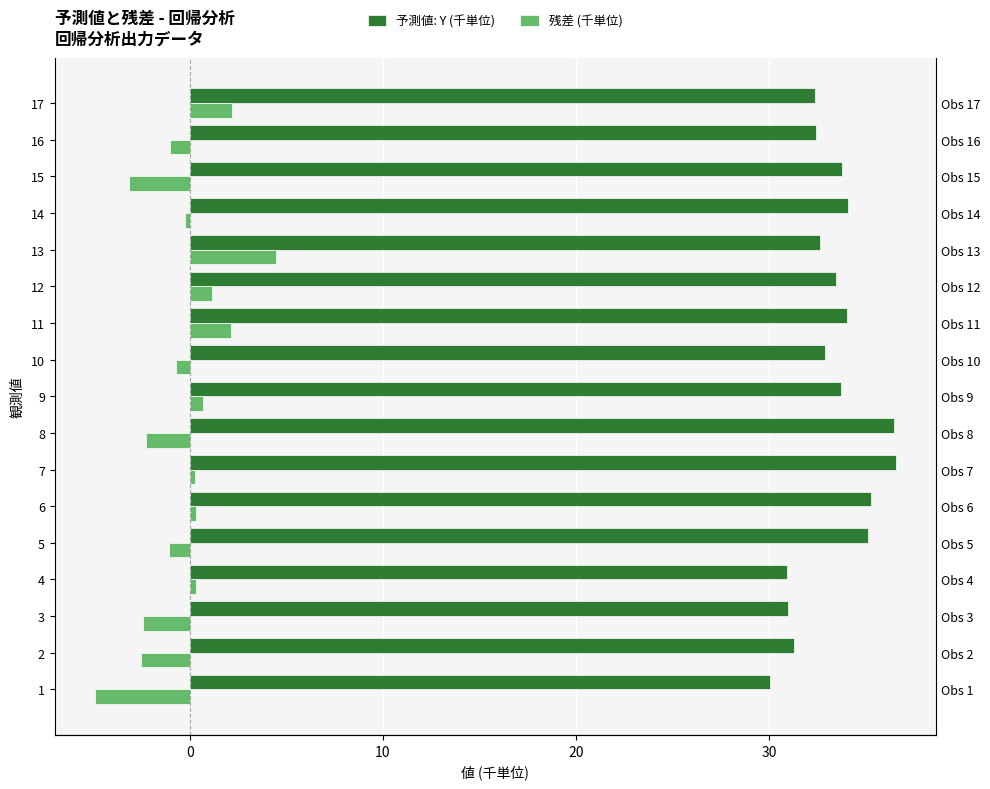

How many distinct data groups are displayed?

2